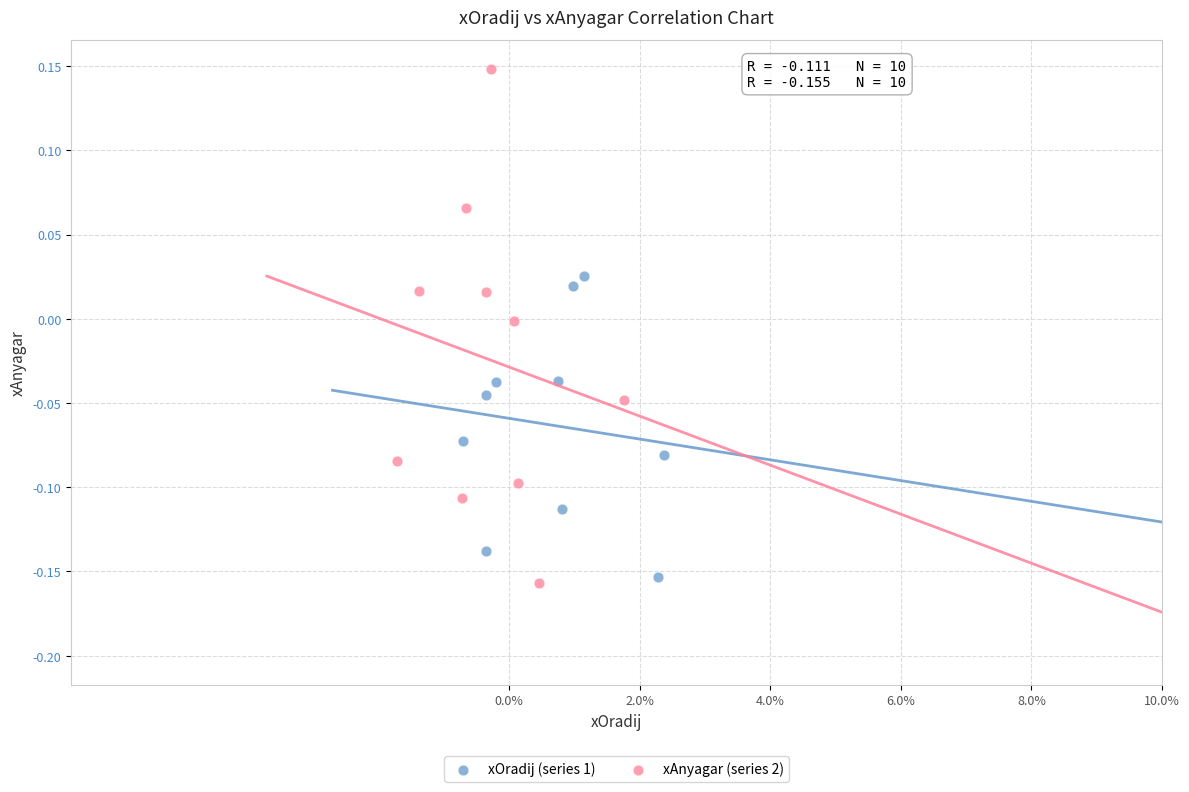

Which series reaches the minimum Y coordinate?

xAnyagar (series 2)